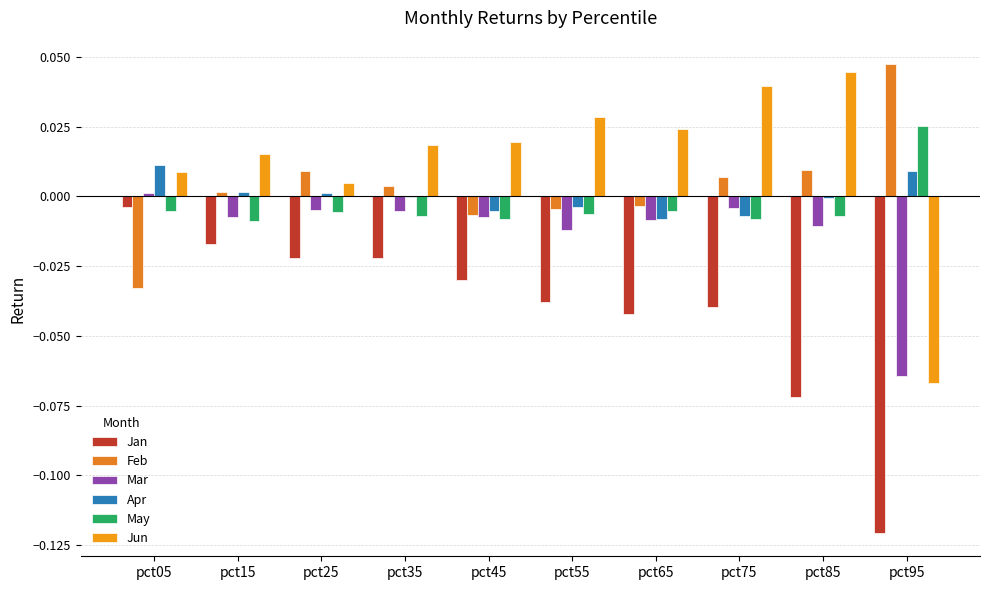

Which series changed the most between pct15 and pct85?

Jan